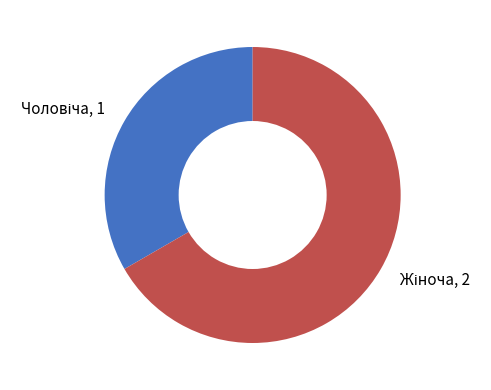

Is there any slice that represents more than half of the pie?

Yes